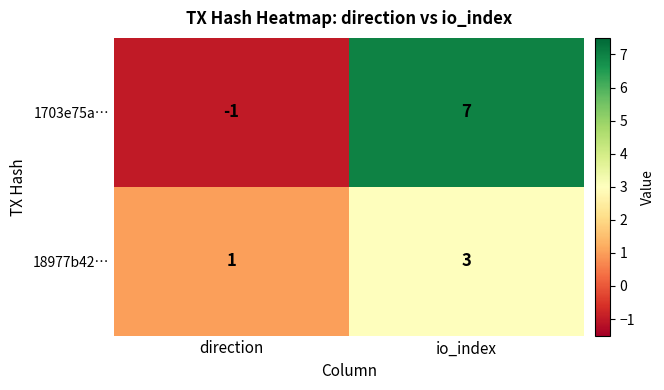

The 18977b42… series shows 0 at direction. True or false?

False